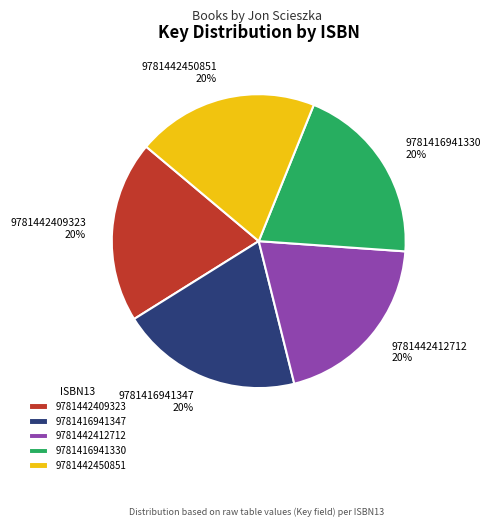

Does any single category account for the majority?

No